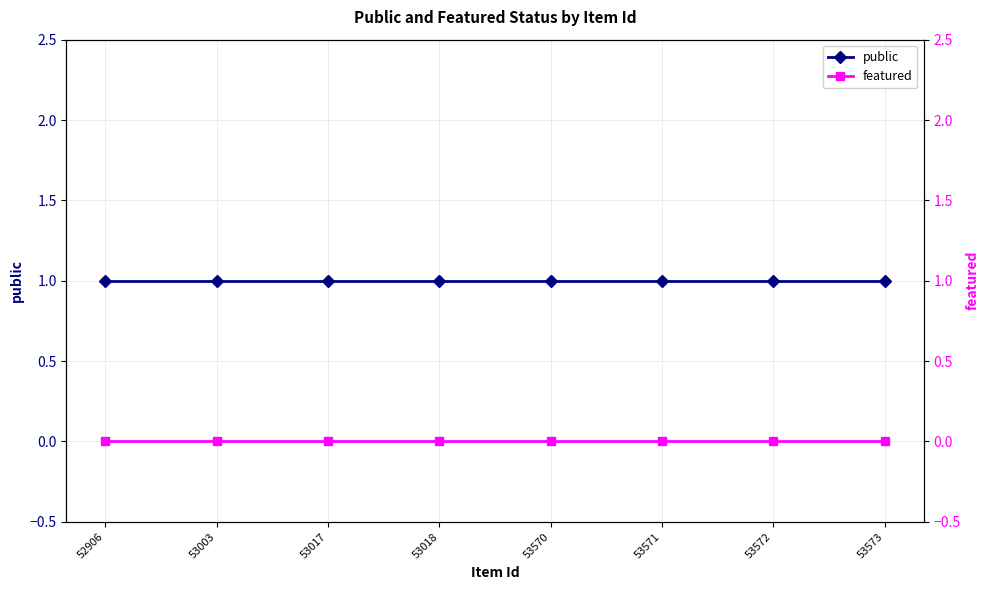

Which series has the largest range (max minus min)?

public